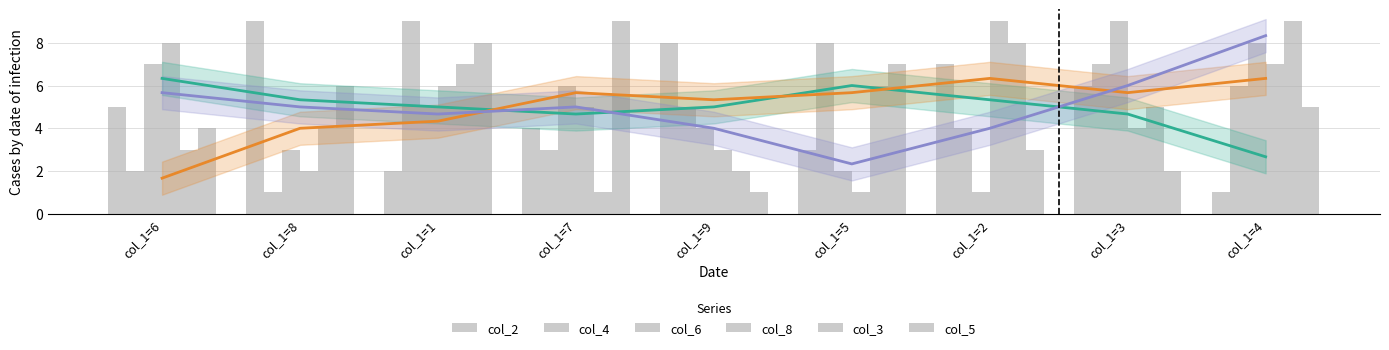

How many series are shown in this chart?

6